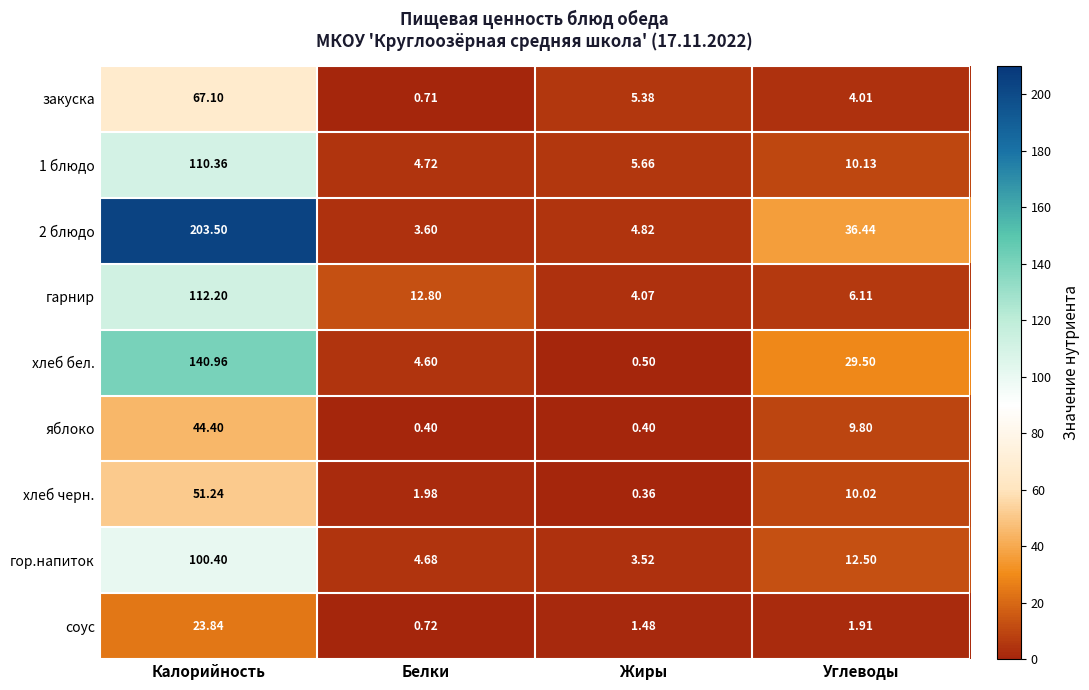

At which category is the sum across all series the highest?

Калорийность